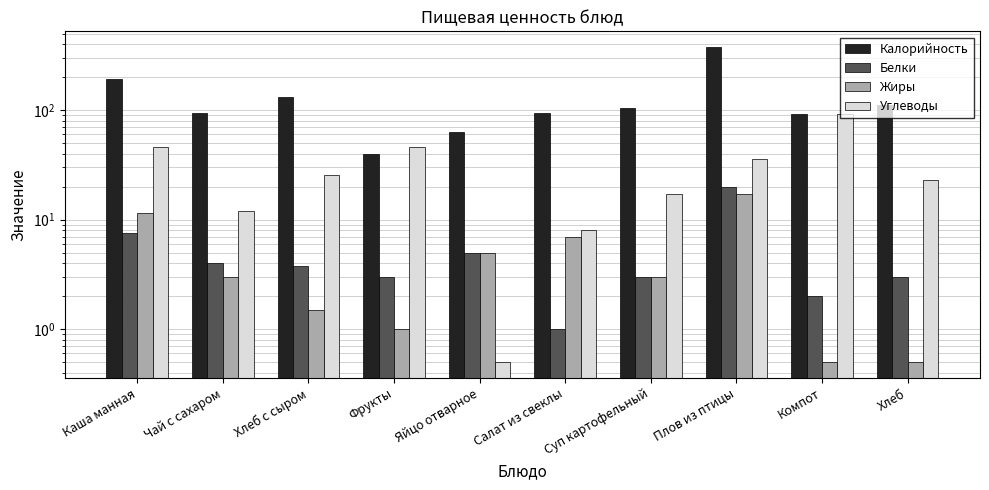

How many bars are there in each group?

4